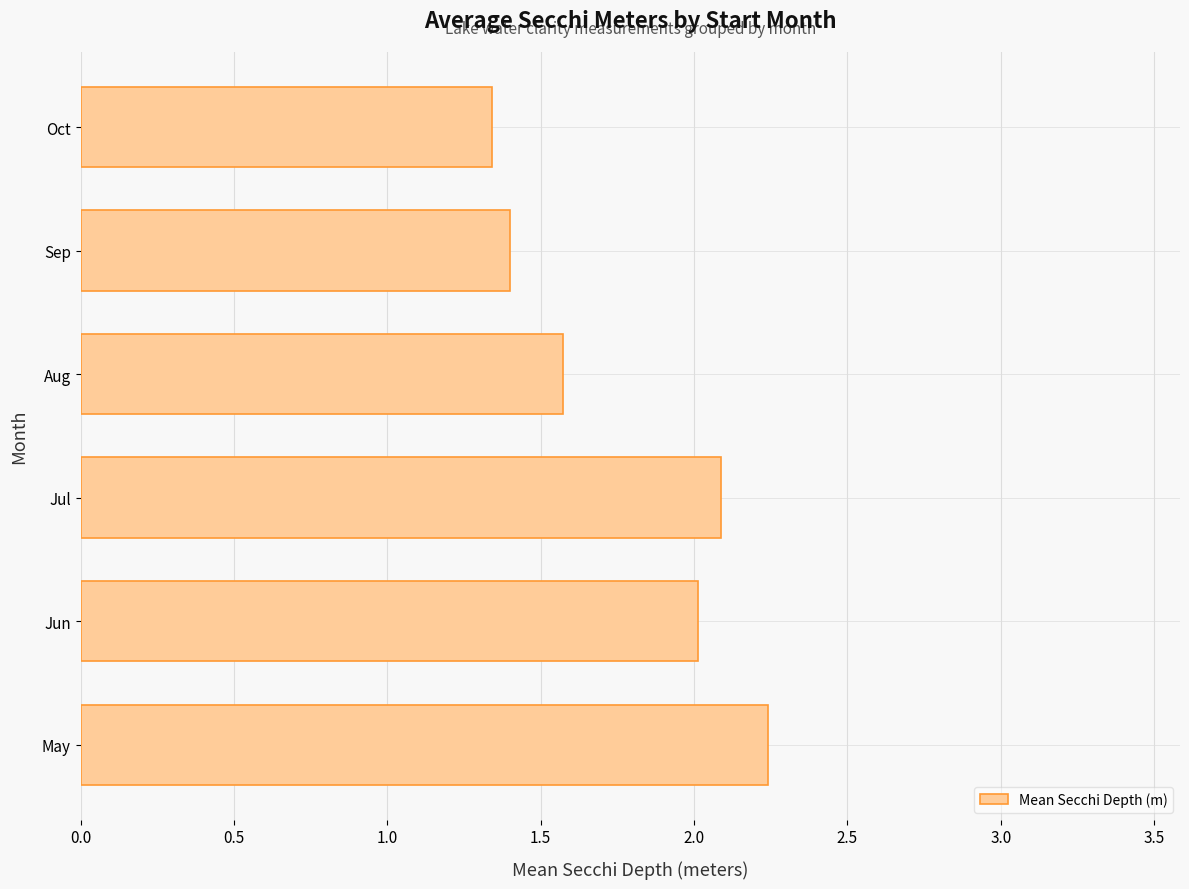

What is the change in value from Jun to Aug?

-0.4